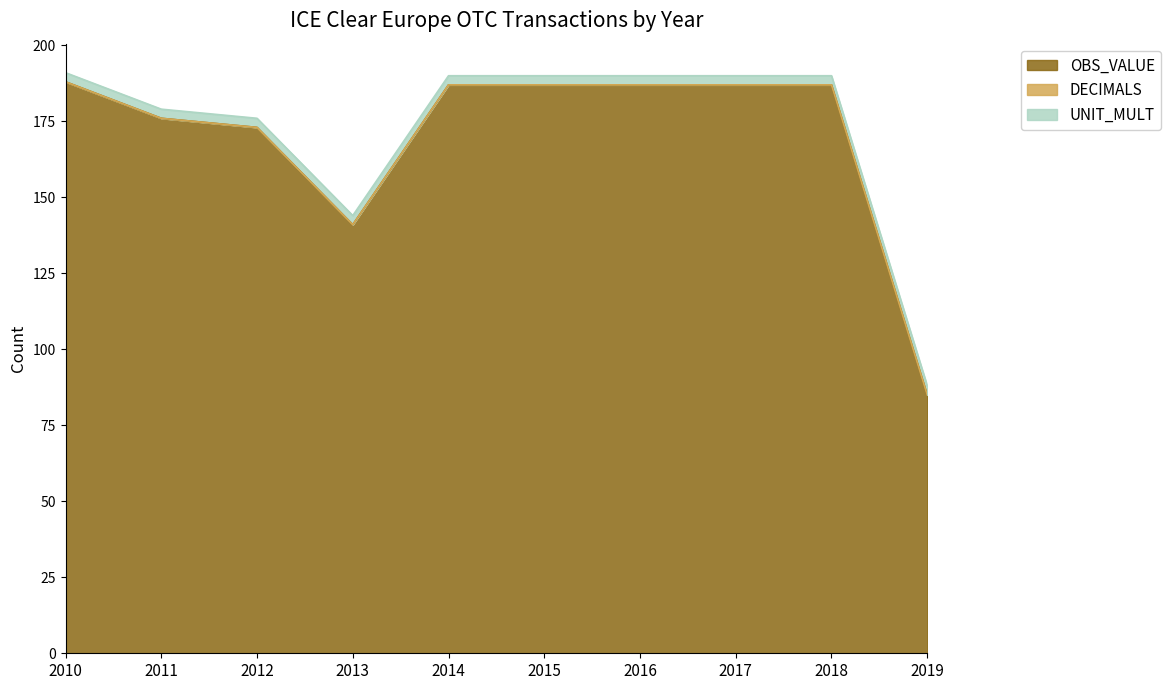

Reading left to right, transcribe all the data shown in this chart.

OBS_VALUE: 2010=188	2011=176	2012=173	2013=141	2014=187	2015=187	2016=187	2017=187	2018=187	2019=85
DECIMALS: 2010=0	2011=0	2012=0	2013=0	2014=0	2015=0	2016=0	2017=0	2018=0	2019=0
UNIT_MULT: 2010=3	2011=3	2012=3	2013=3	2014=3	2015=3	2016=3	2017=3	2018=3	2019=3